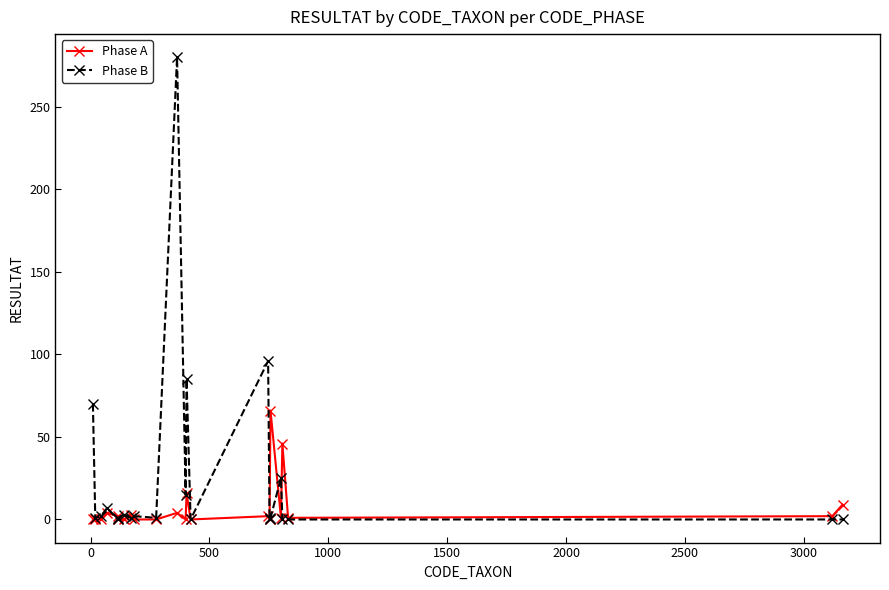

How many lines are shown in the chart?

2